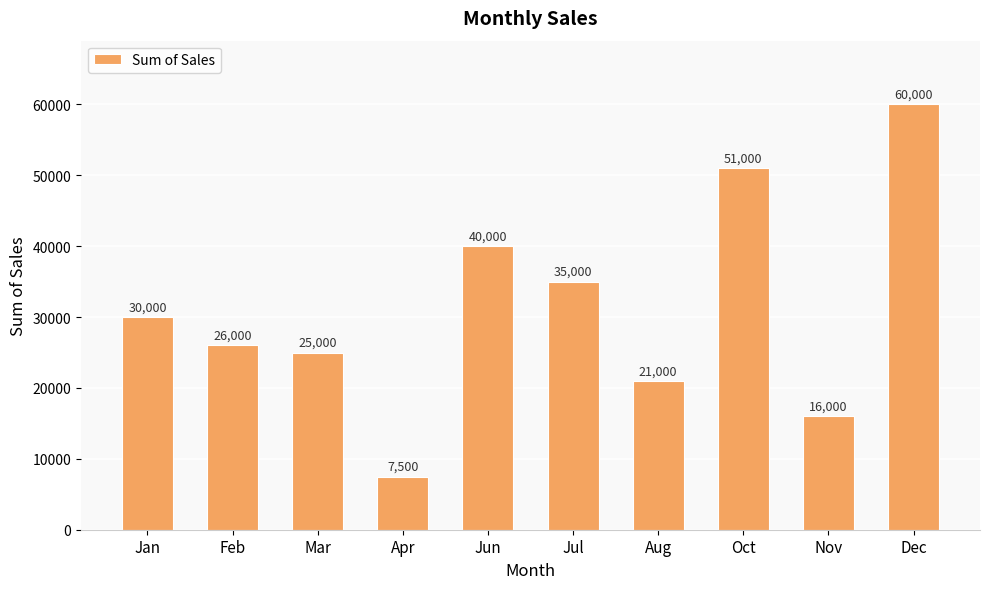

What is the label of the 4th bar from the left?

Apr